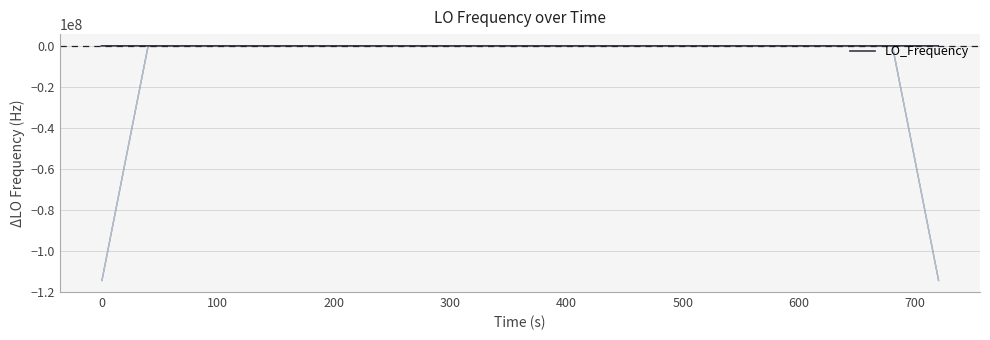

How many data points are less than 0?

20